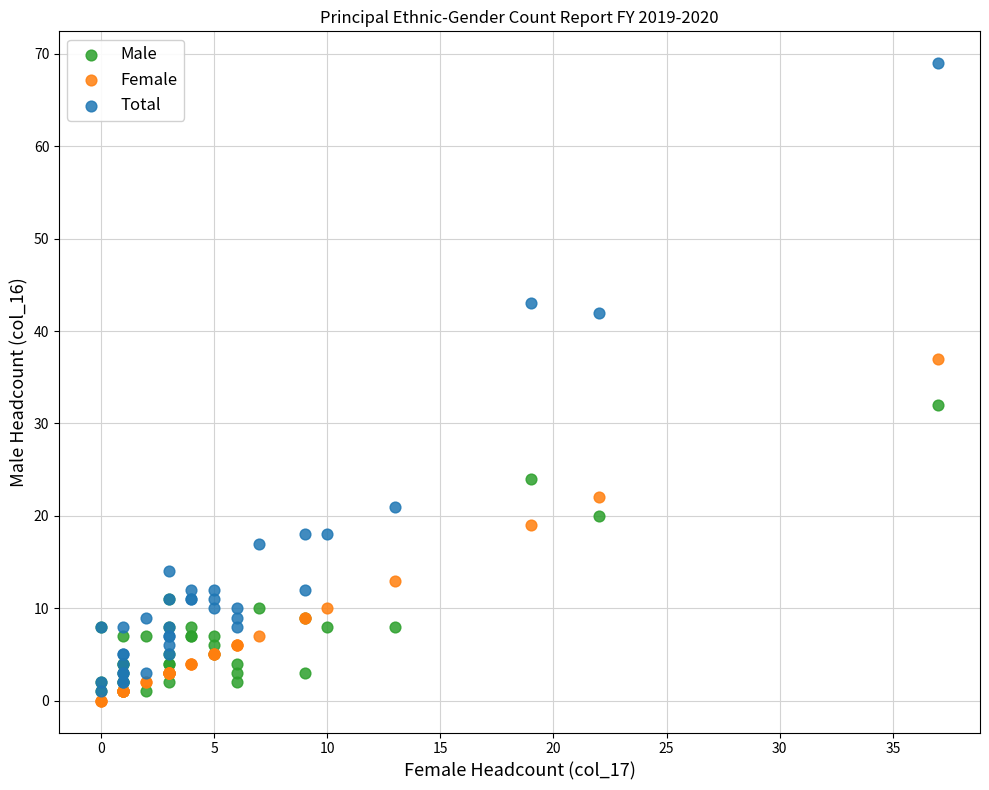

Across all series, what Y value is closest to 34?

32